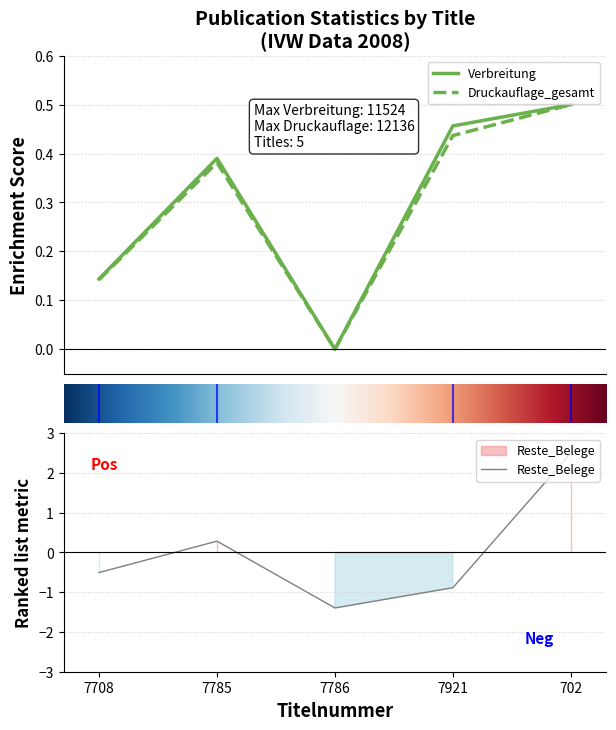

Is the value of Reste_Belege at 7785 greater than the value of Druckauflage_gesamt at 7786?

Yes